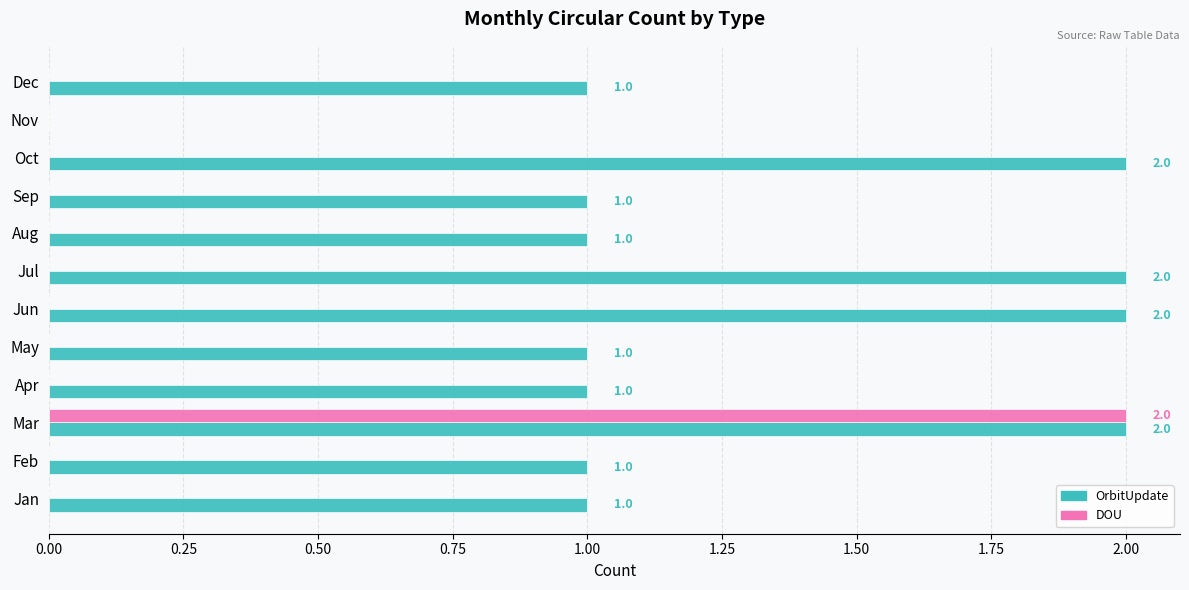

Is it true that DOU equals 1 at Jul?

False